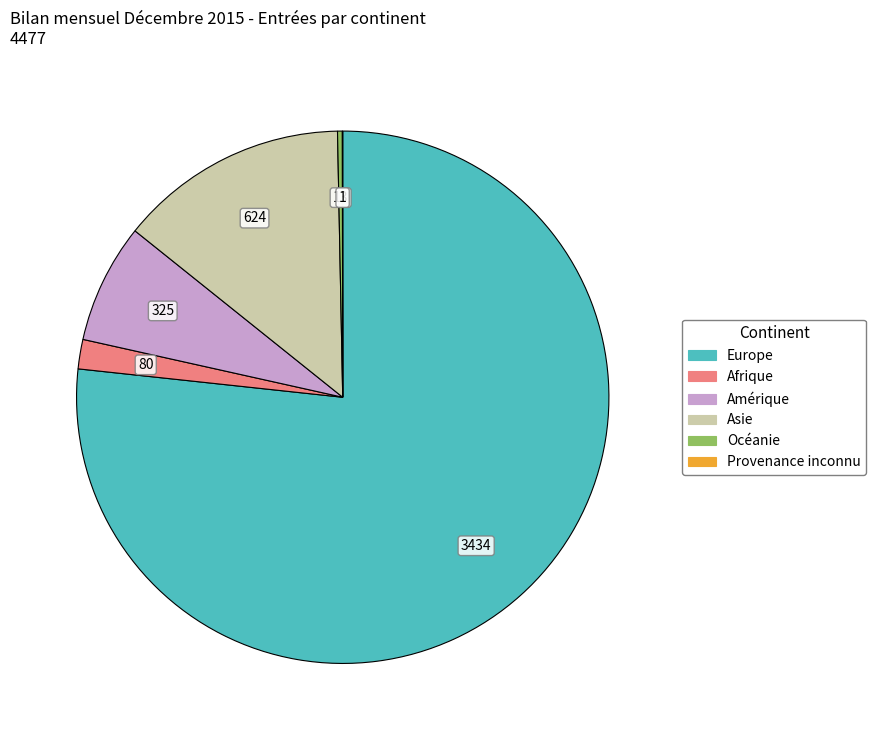

Between Amérique and Asie, which is larger?

Asie